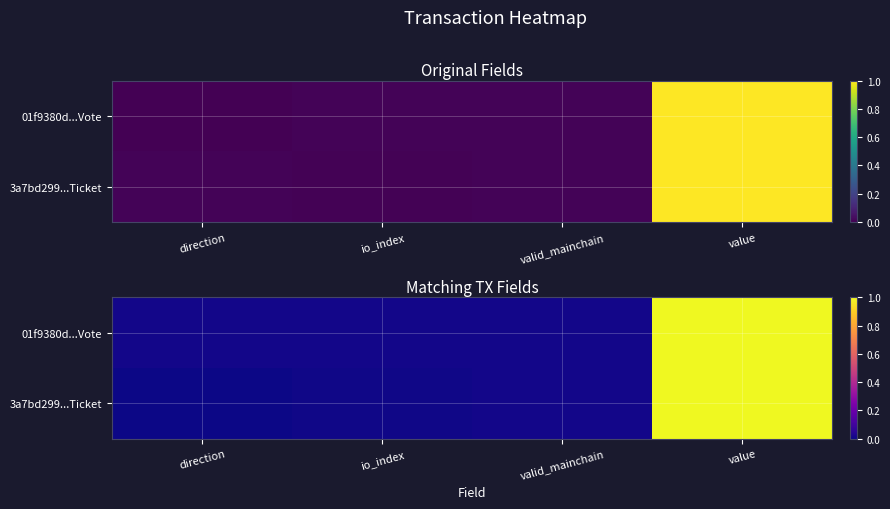

At valid_mainchain, list the series in order from largest to smallest.

01f9380d...Vote, 3a7bd299...Ticket